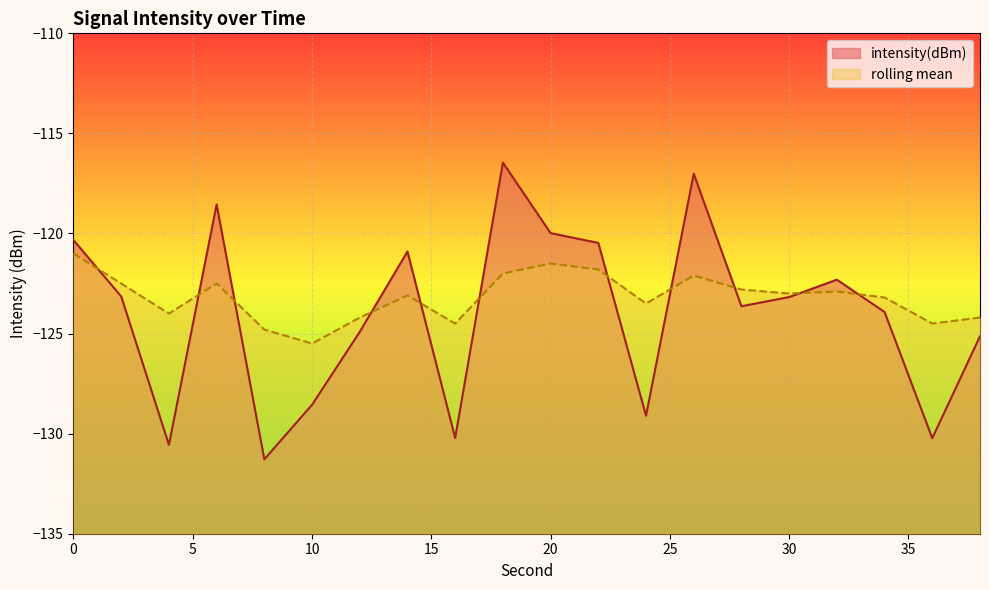

What is the difference between the second highest and second lowest values in the intensity(dBm) series?

13.5